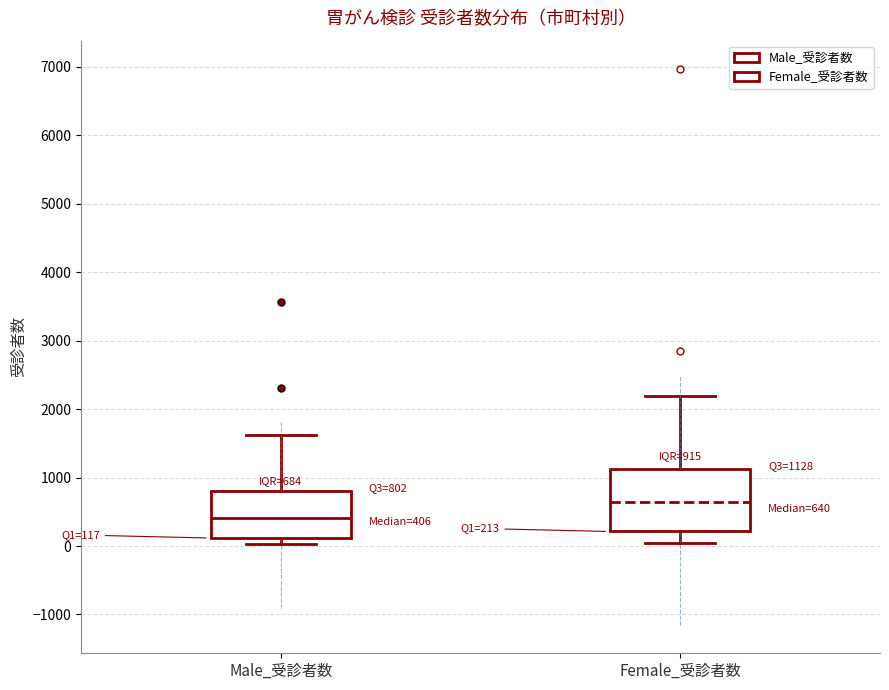

Which box has the lowest median line?

Male_受診者数